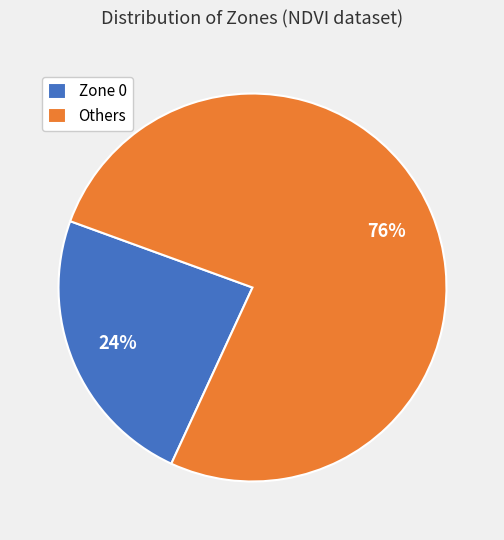

To the nearest percent, what is the average slice percentage?

50%